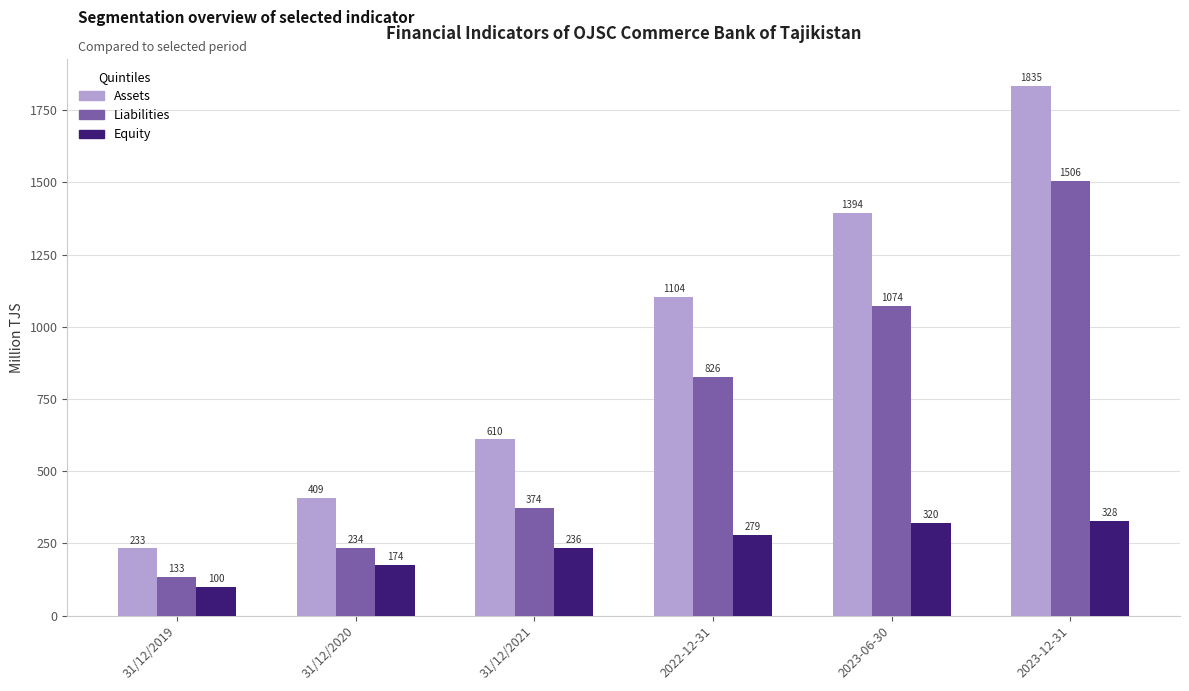

Which series changed the most between 31/12/2019 and 2022-12-31?

Assets